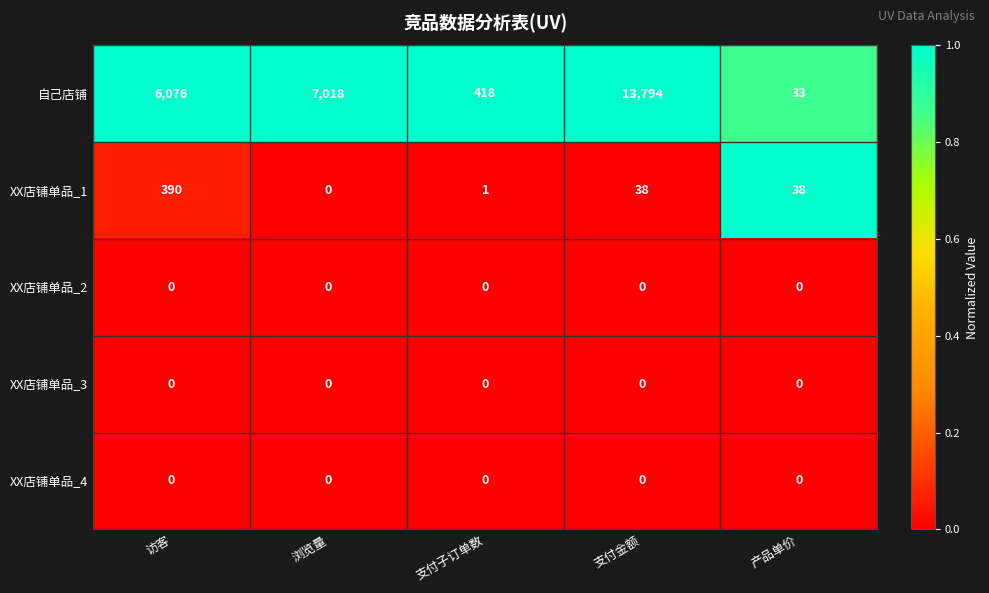

At how many categories does at least one series exceed 3383?

3